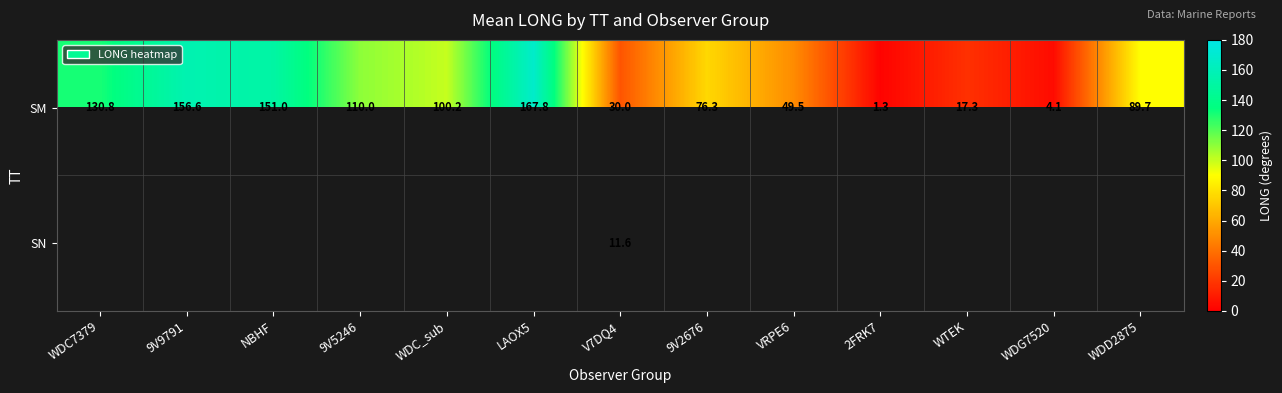

What is the approximate value of SM at LAOX5?

167.8